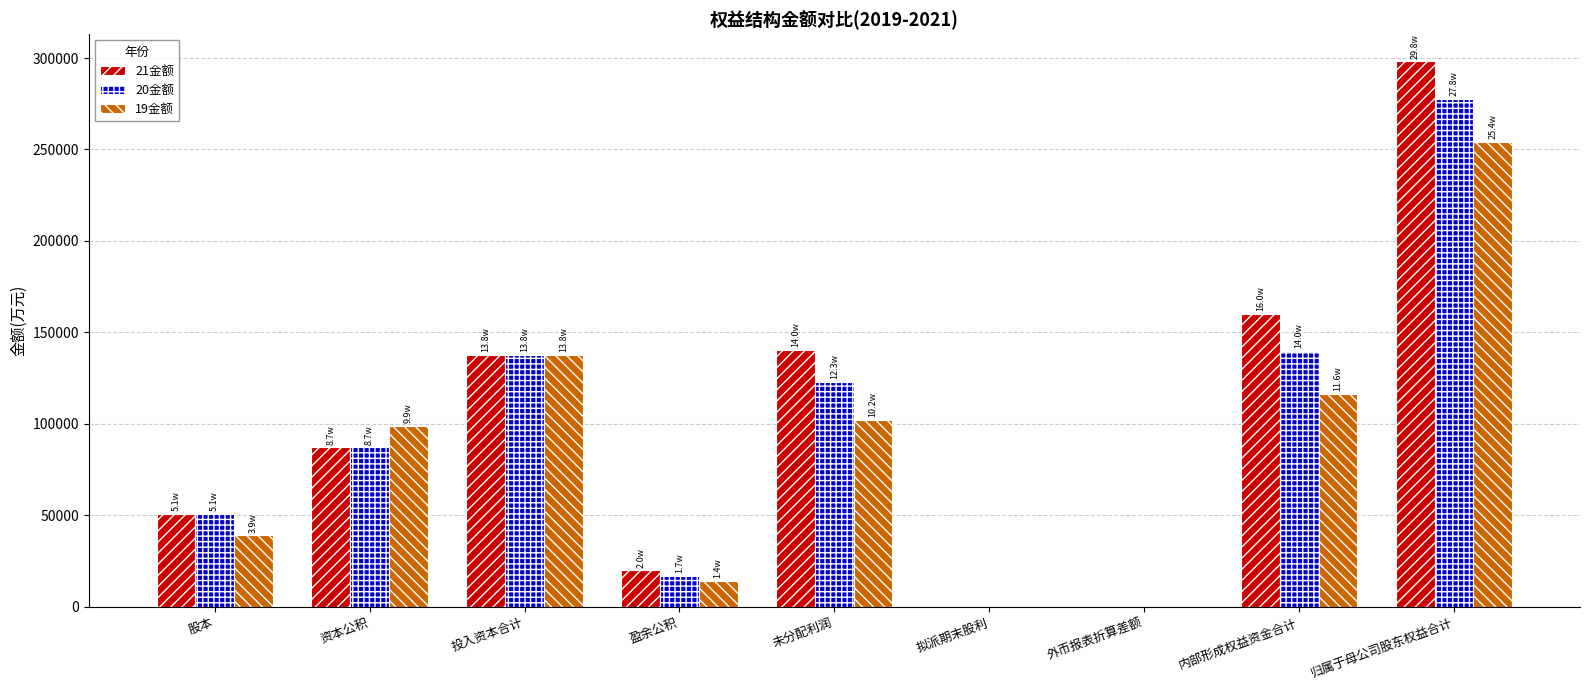

What is the total value across all series at 未分配利润?

365606.9